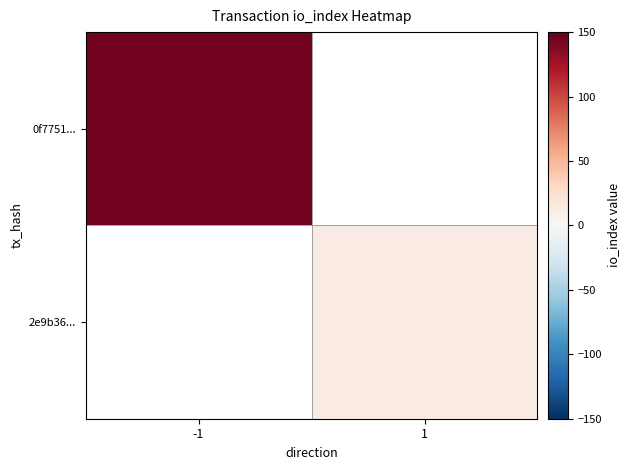

Count the number of categories in the chart.

2